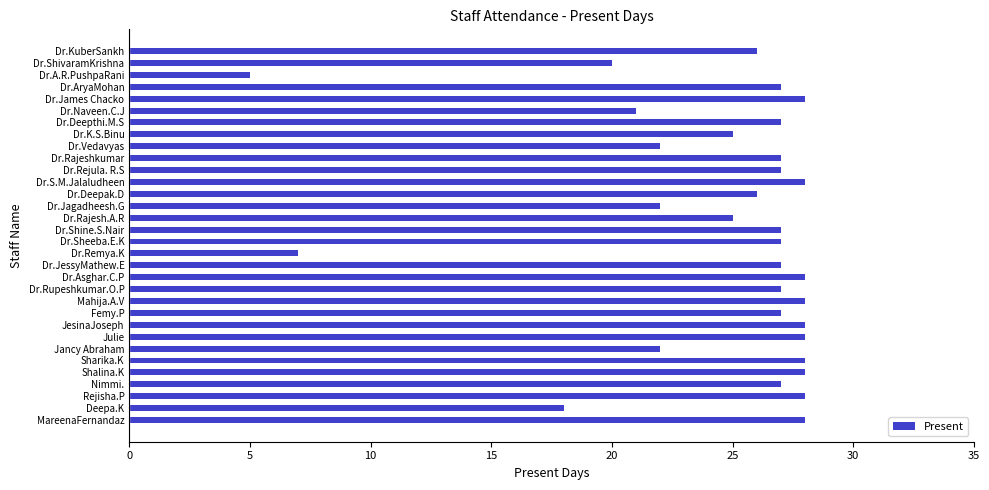

Is it true that the value at Dr.Vedavyas is 22?

True